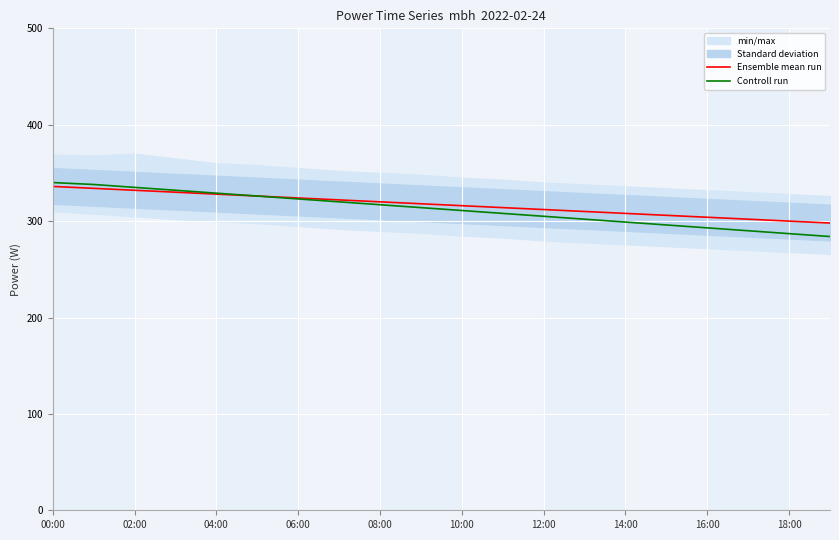

Rank the series by their maximum value, from highest to lowest.

Controll run, Ensemble mean run